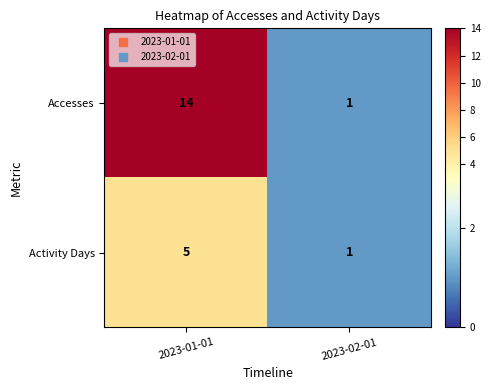

Is the value of Activity Days at 2023-01-01 greater than the value of Accesses at 2023-02-01?

Yes